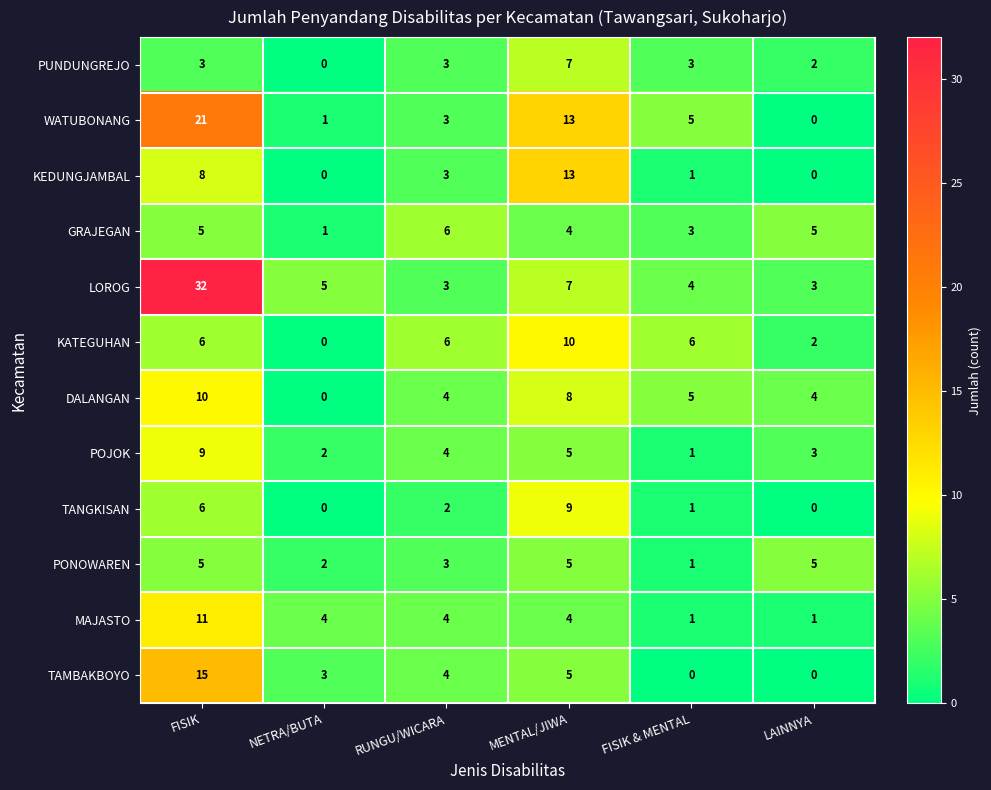

At which label is TAMBAKBOYO closest to 7?

MENTAL/JIWA